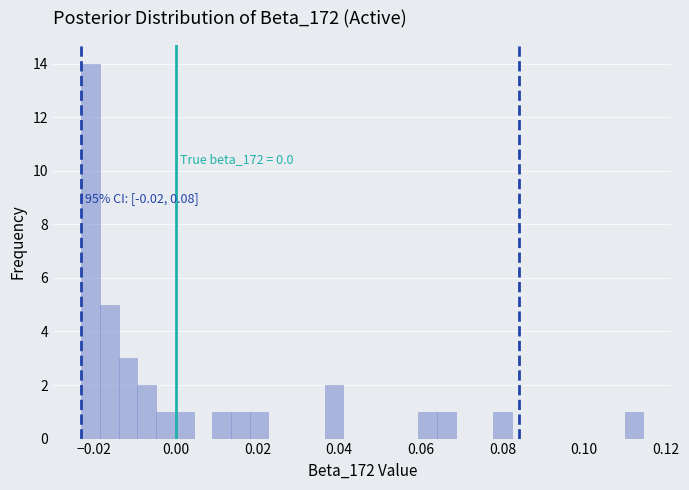

Around what value on the x-axis is the tallest bar? Give the approximate position of its centre, as read against the axis.

-0.020